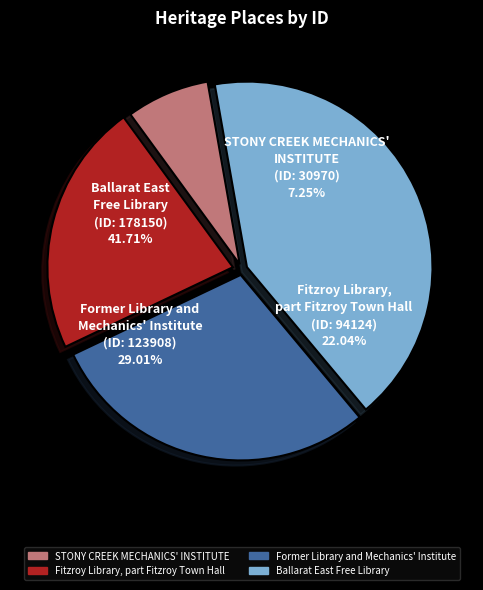

Count the number of slices in the pie.

4